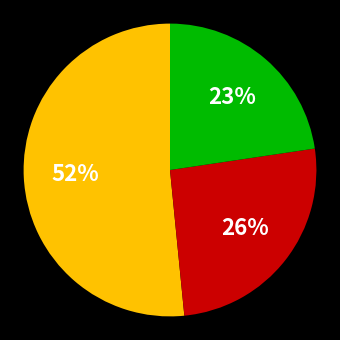

To the nearest percent, what is the difference between the largest and smallest slice percentages?

29%